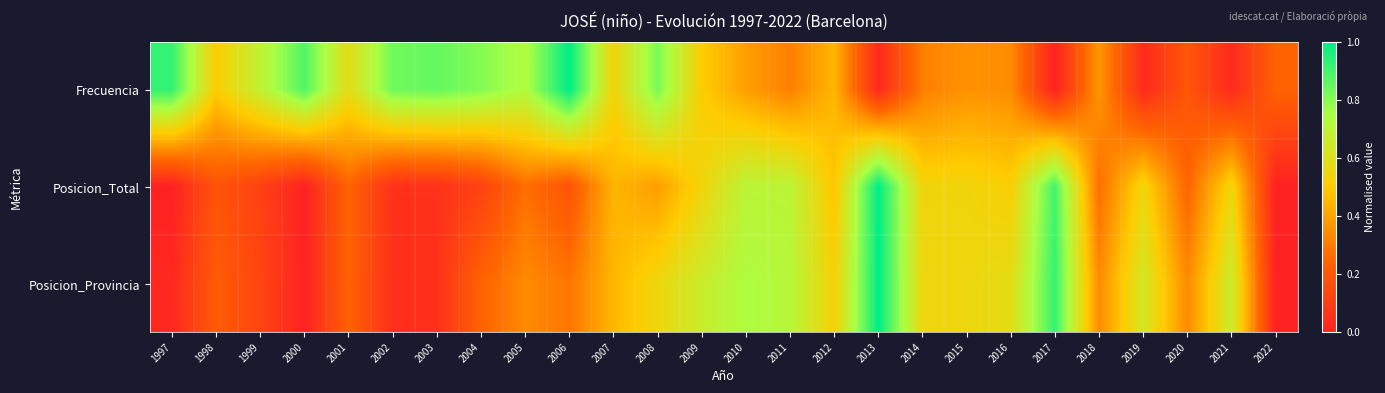

What is the greatest value displayed?

1.0